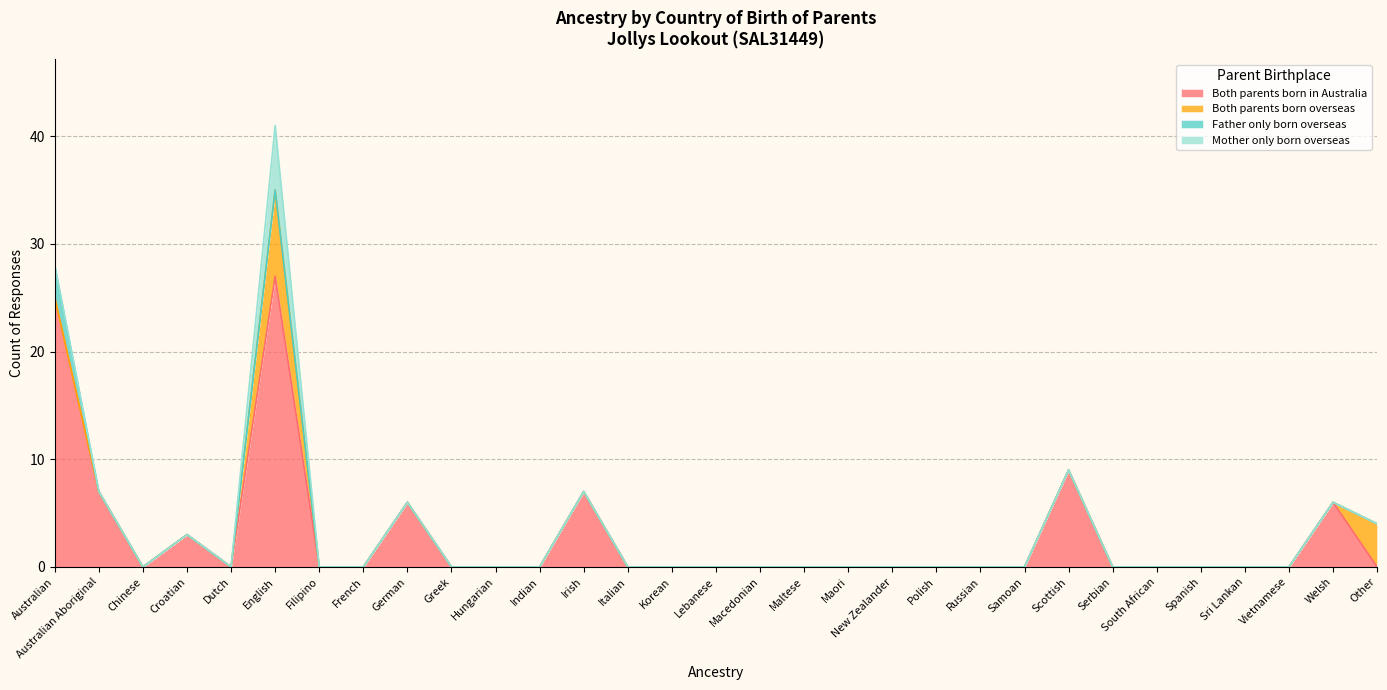

List the series in order of their peak value, lowest first.

Father only born overseas, Mother only born overseas, Both parents born overseas, Both parents born in Australia